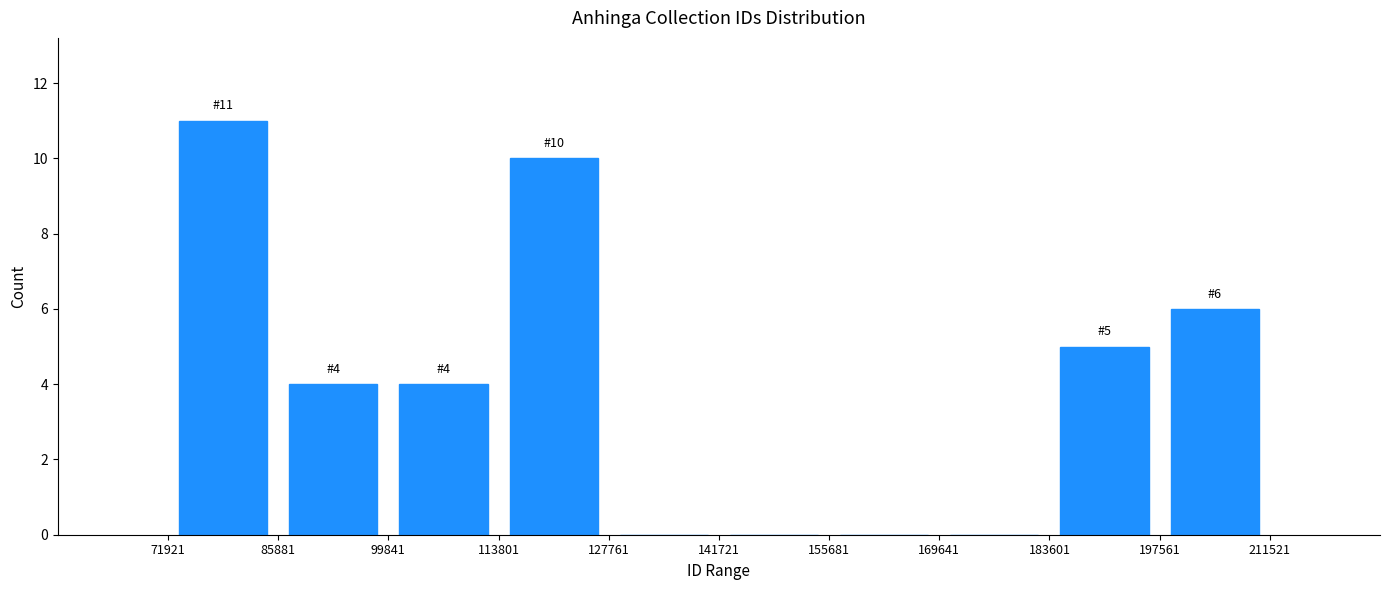

Over which range of the x-axis is the bar tallest?

71921 to 85881